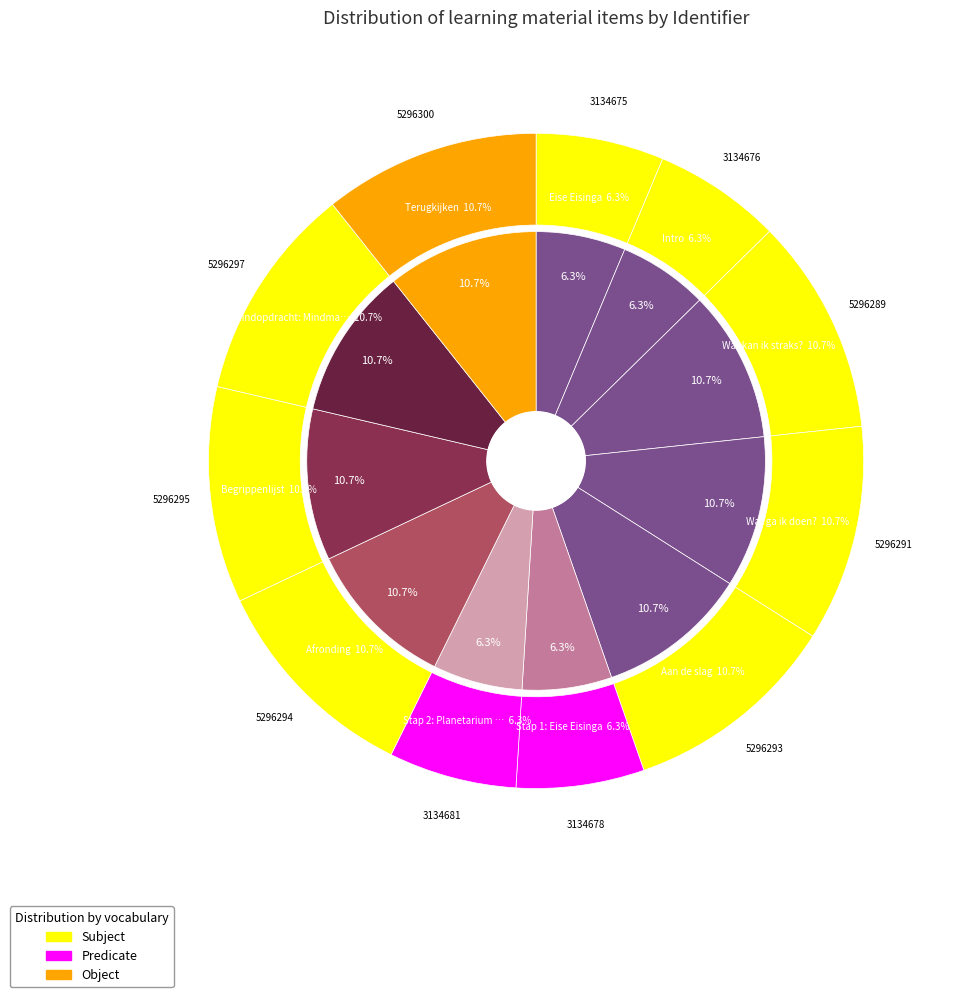

How much of the chart is everything except Eindopdracht: Mindmap?

89.3%